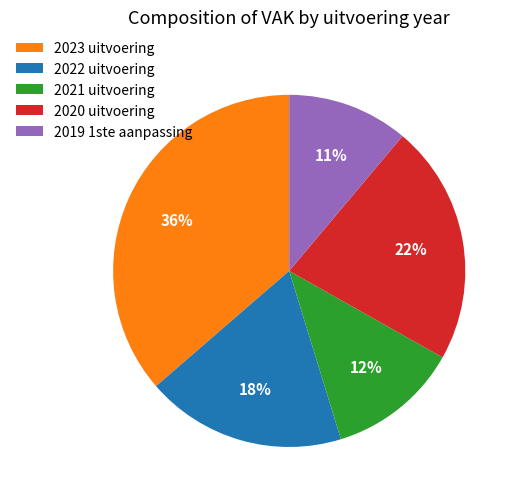

What percentage is the 2020 uitvoering slice, to the nearest percent?

22%